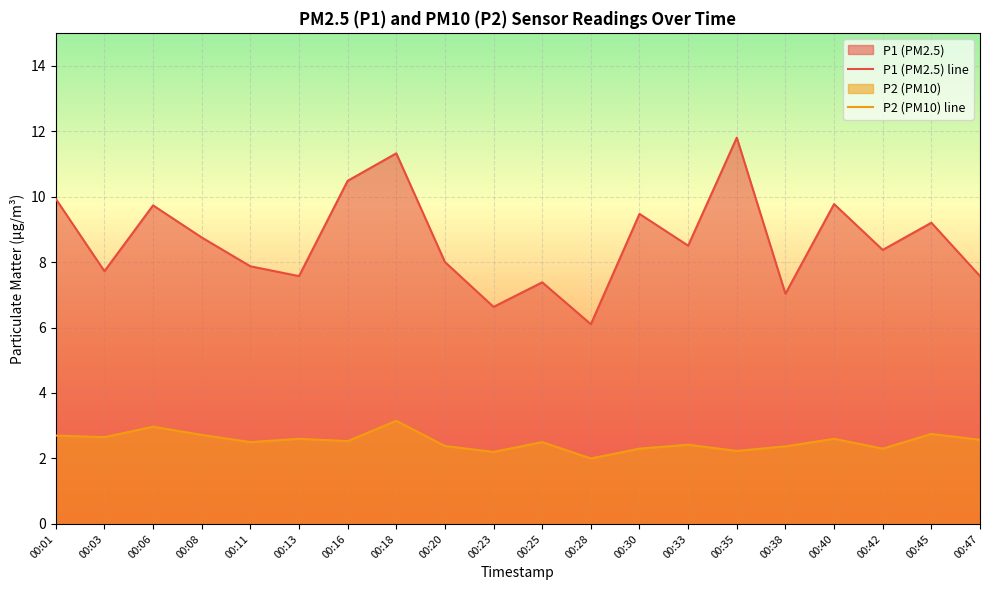

True or false: P1 and P2 cross at least once.

False